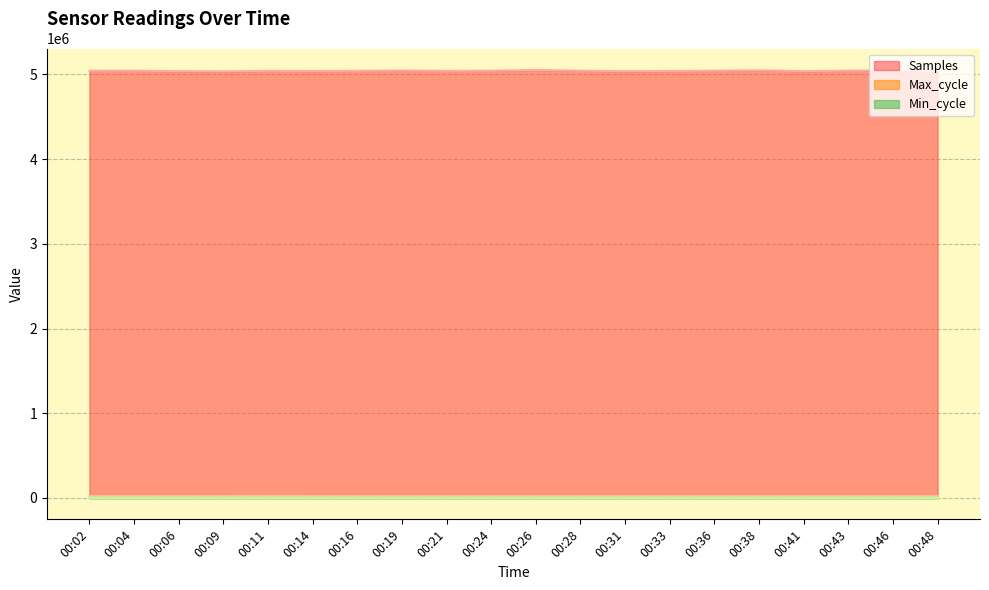

Which series has the largest total across all categories?

Samples